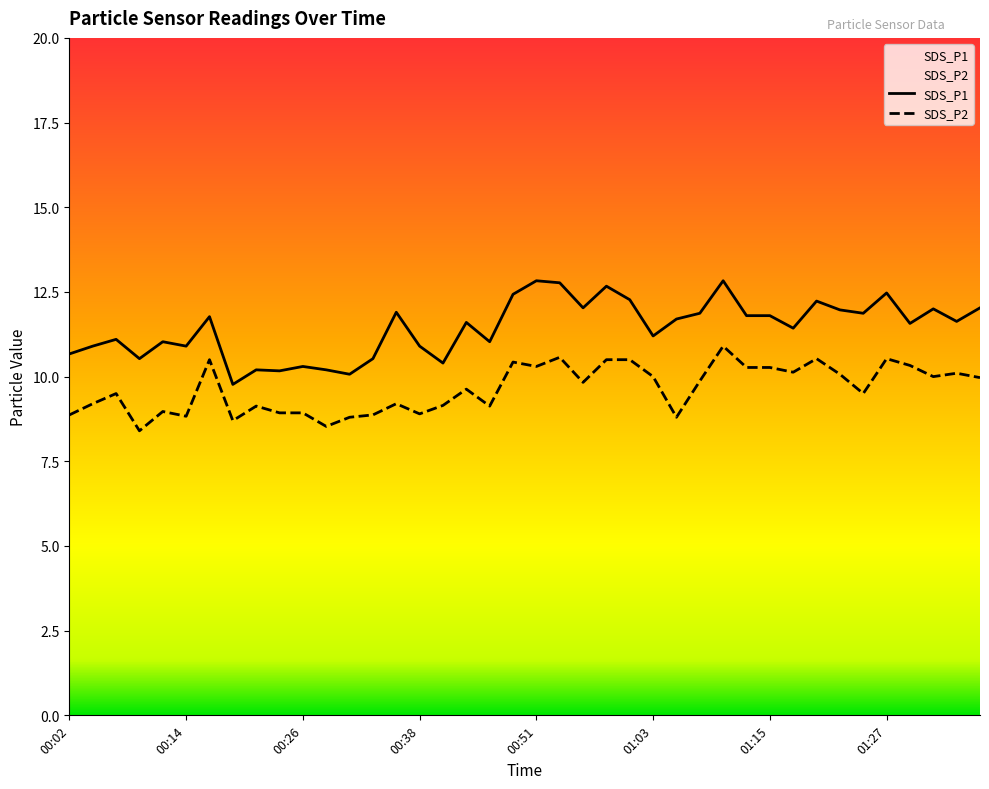

Rank the series by their average value, from highest to lowest.

SDS_P1, SDS_P2